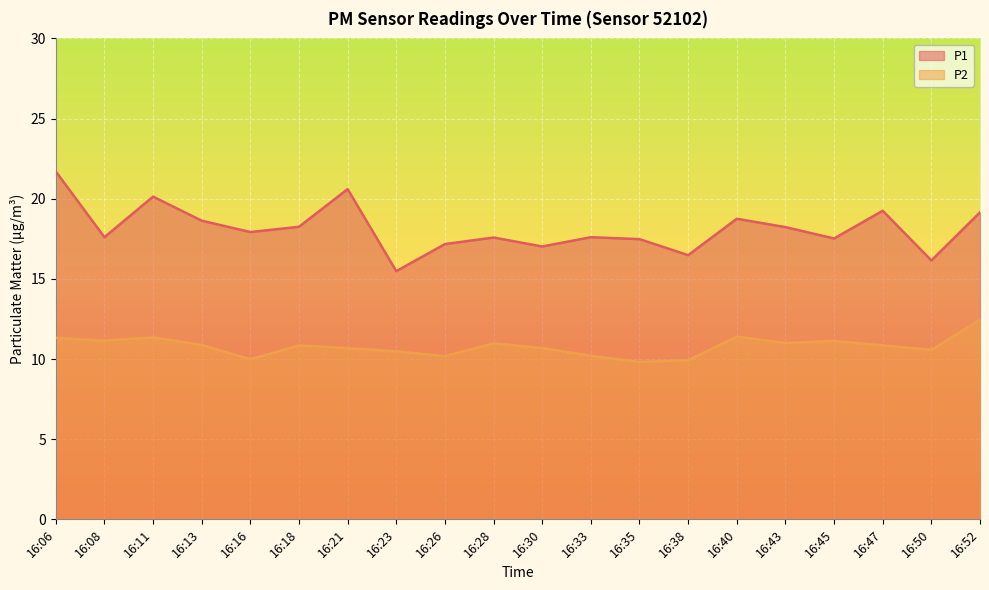

What is the total value across all series at 16:23?

26.0